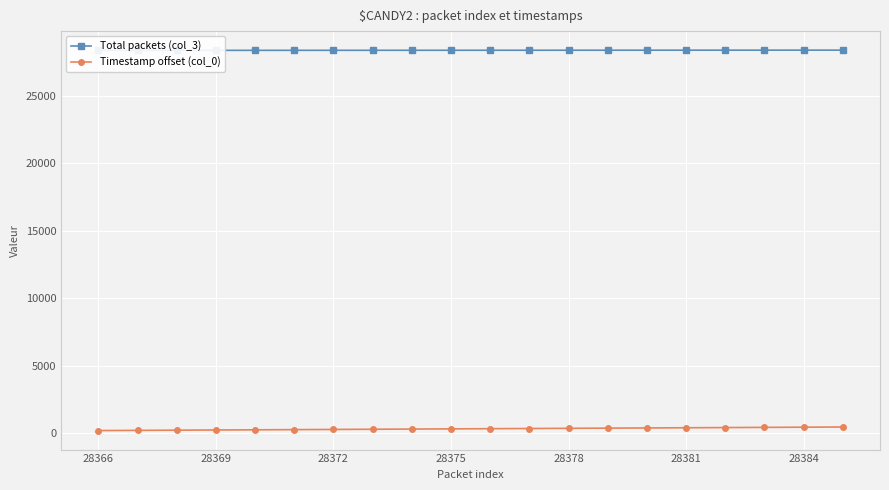

What is the total value across all series at 28369?

28620